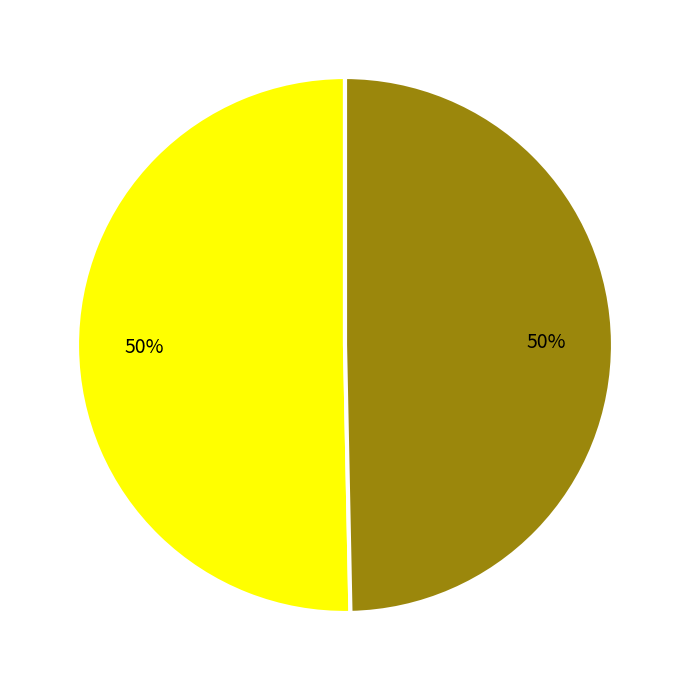

To the nearest percent, what is the average slice percentage?

50%